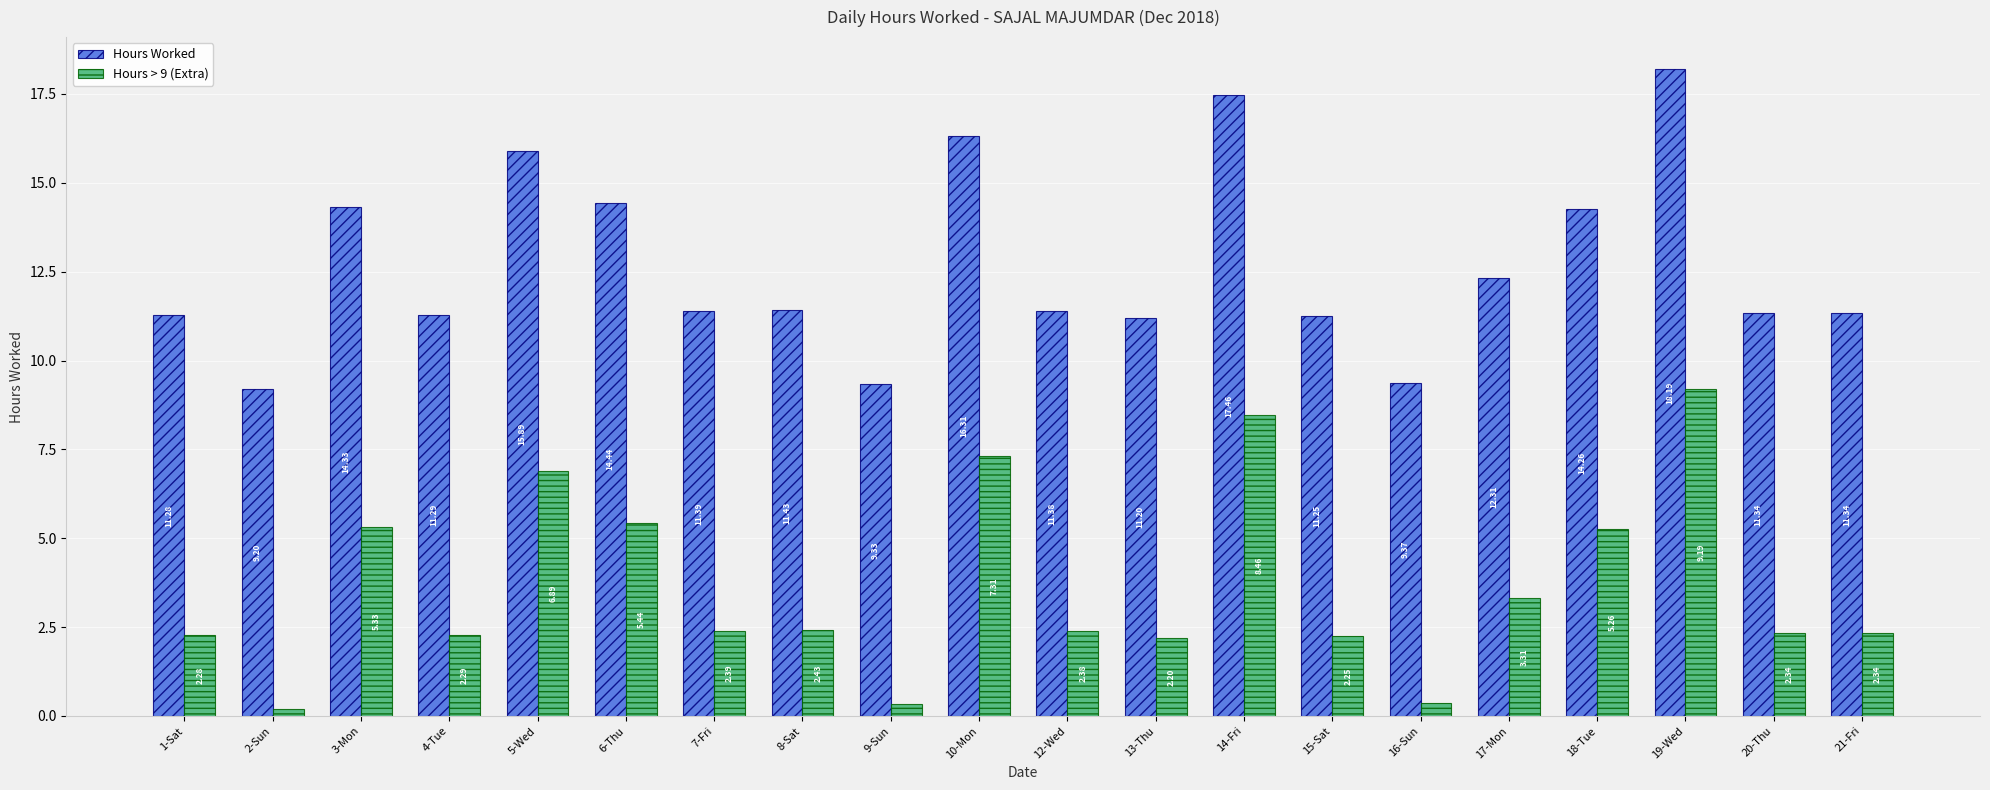

What position from the left is 5-Wed?

5